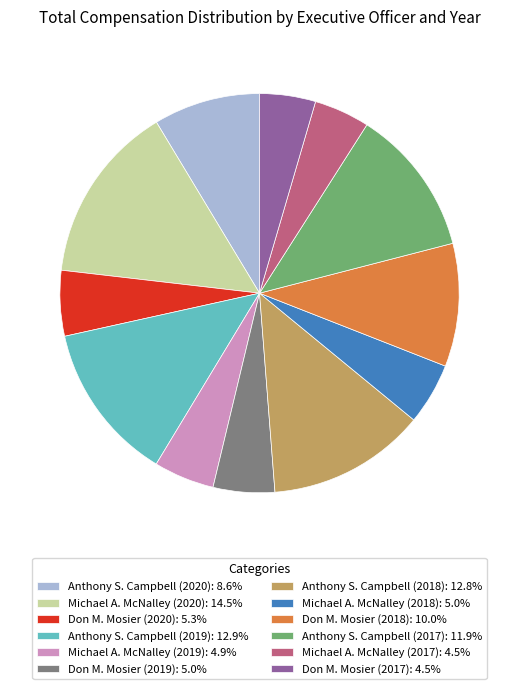

How many segments does this pie chart have?

12